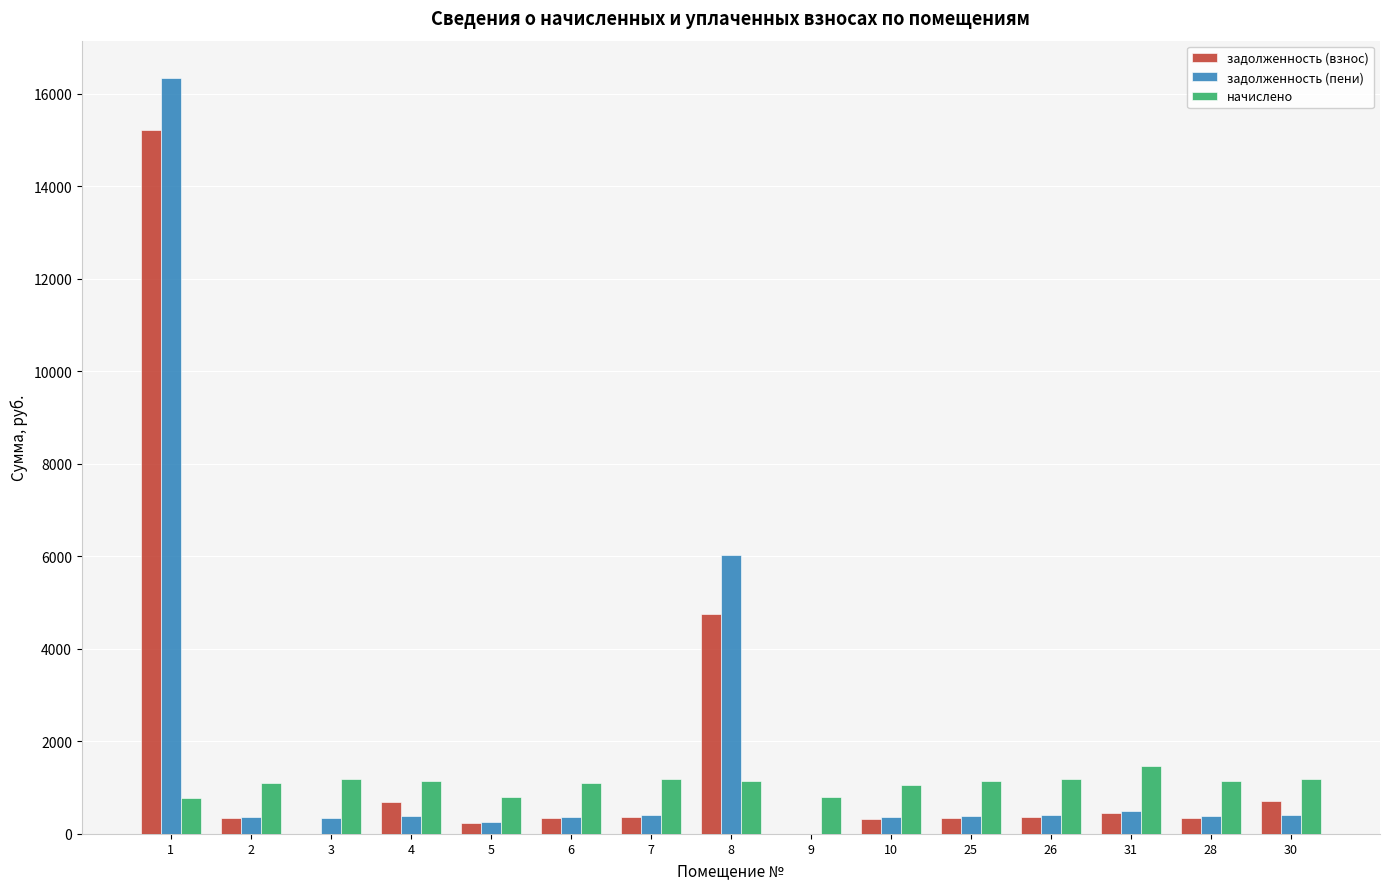

The value of задолженность (взнос) at 5 is 236.7. True or false?

True